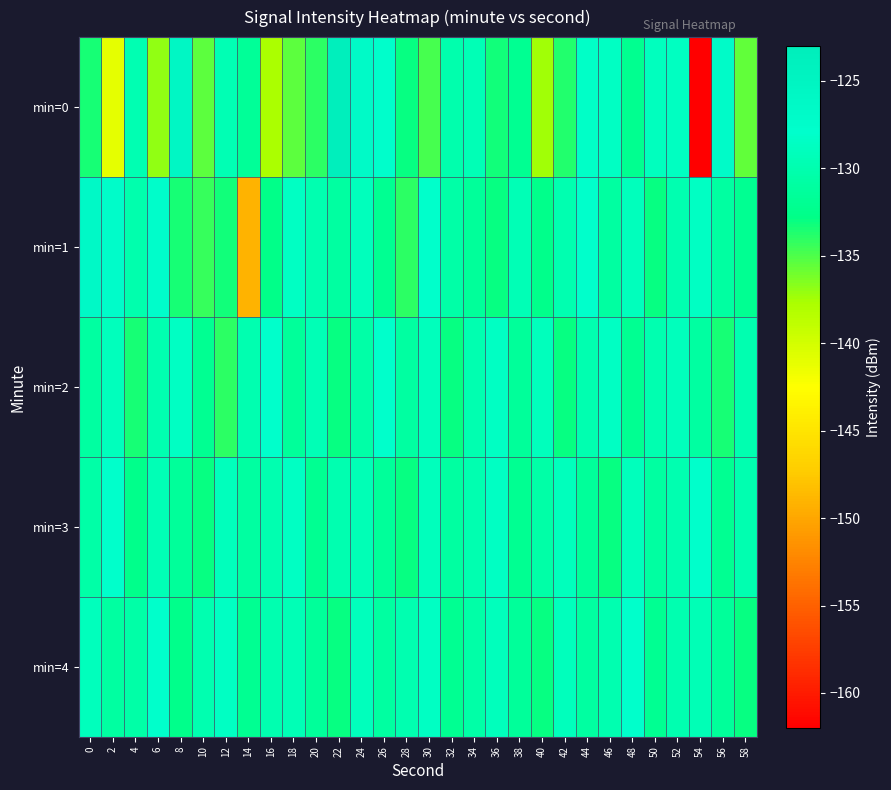

Reading left to right, list all the values displayed in this chart.

min=0: 0=-133.5	2=-141.1	4=-129.8	6=-136.9	8=-125.7	10=-135.4	12=-129.6	14=-131.6	16=-137.7	18=-135.4	20=-134.0	22=-123.6	24=-126.6	26=-127.6	28=-133.0	30=-134.8	32=-130.0	34=-129.5	36=-133.2	38=-132.1	40=-137.4	42=-133.7	44=-128.3	46=-128.5	48=-132.2	50=-128.9	52=-128.8	54=-162.1	56=-127.0	58=-135.5
min=1: 0=-126.3	2=-127.4	4=-130.1	6=-127.5	8=-133.5	10=-134.4	12=-133.3	14=-149.2	16=-132.6	18=-128.6	20=-130.0	22=-131.0	24=-129.0	26=-132.0	28=-134.0	30=-128.0	32=-130.5	34=-131.5	36=-133.0	38=-129.5	40=-132.5	42=-130.0	44=-128.0	46=-131.0	48=-129.0	50=-133.0	52=-130.0	54=-128.5	56=-131.0	58=-132.0
min=2: 0=-131.0	2=-129.0	4=-133.5	6=-130.0	8=-128.5	10=-132.0	12=-134.0	14=-130.0	16=-128.0	18=-131.5	20=-129.5	22=-133.0	24=-130.5	26=-128.0	28=-131.0	30=-129.0	32=-133.0	34=-130.0	36=-128.5	38=-131.5	40=-129.0	42=-133.0	44=-130.0	46=-128.5	48=-132.0	50=-130.0	52=-129.0	54=-131.0	56=-133.5	58=-130.0
min=3: 0=-130.5	2=-128.0	4=-132.5	6=-129.5	8=-131.5	10=-133.0	12=-129.0	14=-131.0	16=-130.0	18=-128.5	20=-132.0	22=-130.0	24=-129.5	26=-131.5	28=-133.0	30=-129.0	32=-131.0	34=-130.0	36=-128.5	38=-132.0	40=-130.5	42=-129.0	44=-131.5	46=-133.0	48=-129.0	50=-131.0	52=-130.0	54=-128.0	56=-132.0	58=-130.0
min=4: 0=-129.0	2=-131.0	4=-130.5	6=-128.0	8=-132.5	10=-130.0	12=-128.5	14=-132.0	16=-130.0	18=-129.5	20=-131.5	22=-133.0	24=-129.0	26=-131.0	28=-130.0	30=-128.5	32=-132.0	34=-130.5	36=-129.0	38=-131.5	40=-133.0	42=-129.0	44=-131.0	46=-130.0	48=-128.0	50=-132.0	52=-130.0	54=-129.5	56=-131.5	58=-133.0